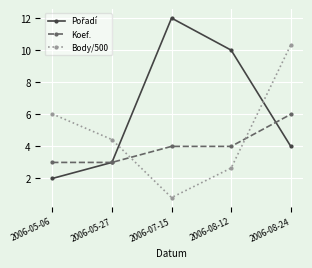

What is the total value across all series at 2006-05-27?

10.4